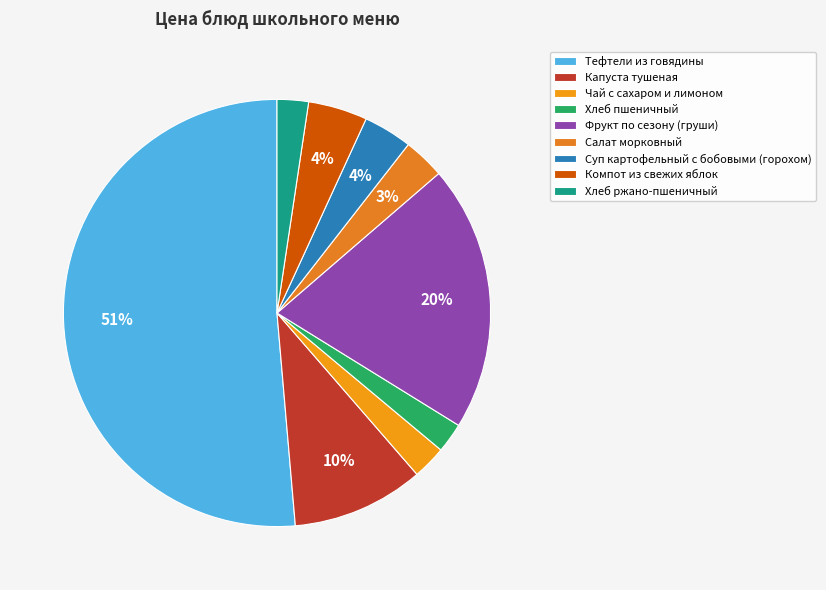

The Компот из свежих яблок slice represents 4% of the pie. True or false?

True